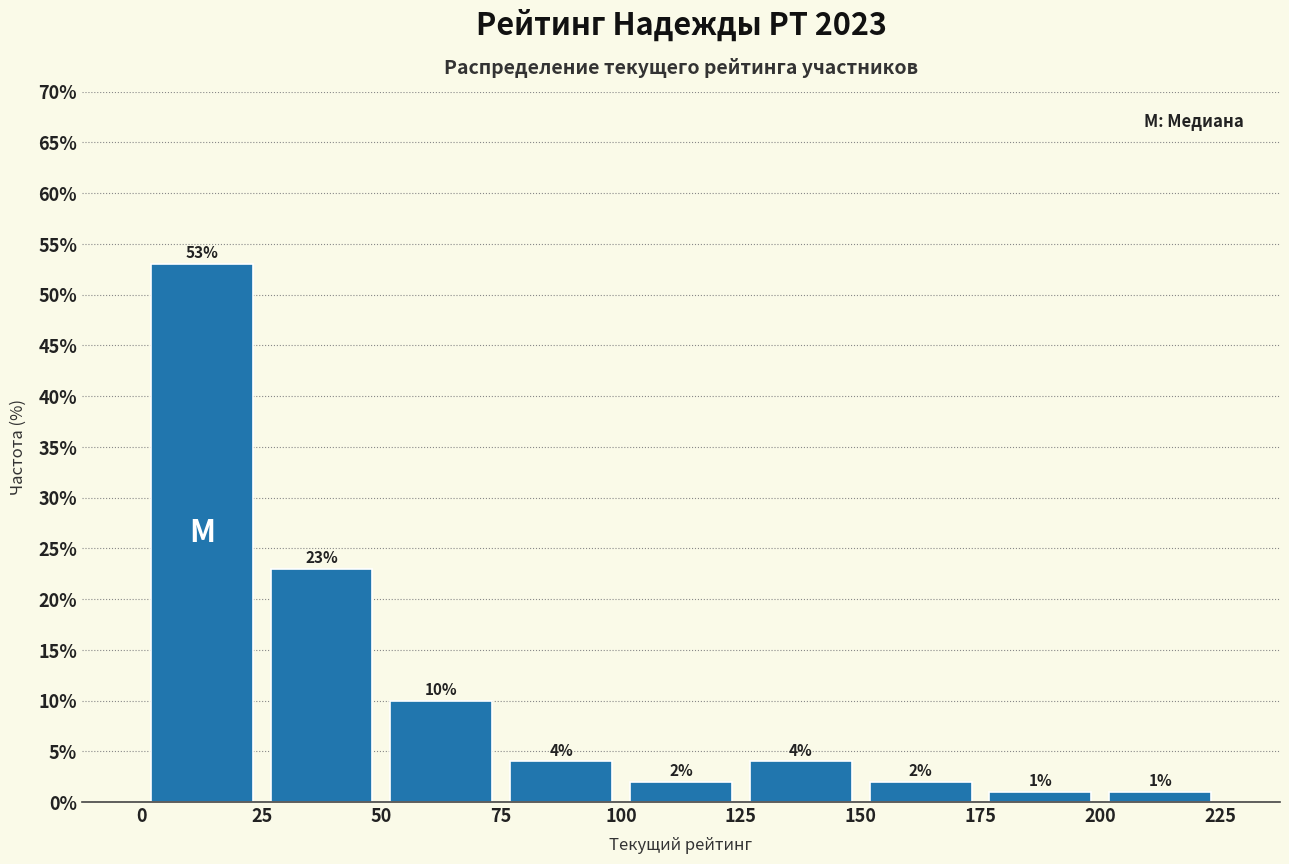

Reading left to right, transcribe this chart: for each bar, give the range it covers on the x-axis and its height.

0 to 25: 53
25 to 50: 23
50 to 75: 10
75 to 100: 4
100 to 125: 2
125 to 150: 4
150 to 175: 2
175 to 200: 1
200 to 225: 1